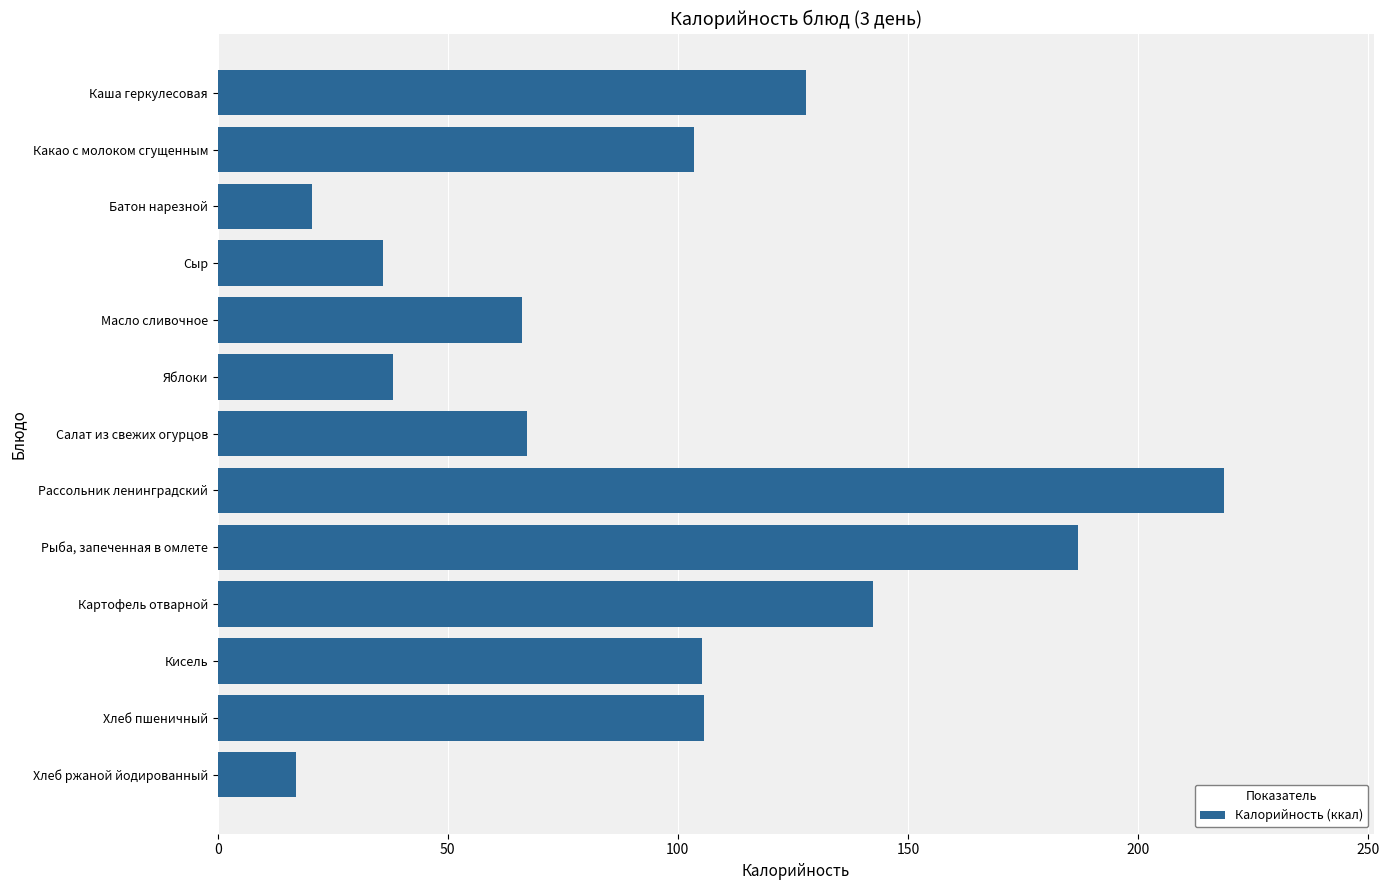

What is the average value?

95.0